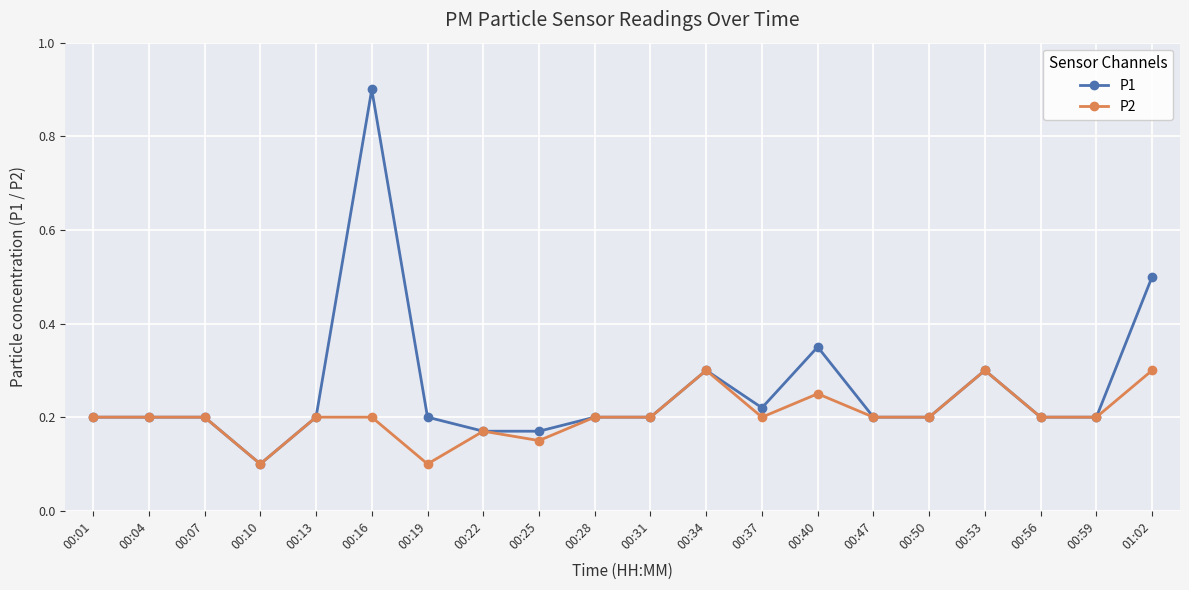

The P2 series shows 0.1 at 00:25. True or false?

True